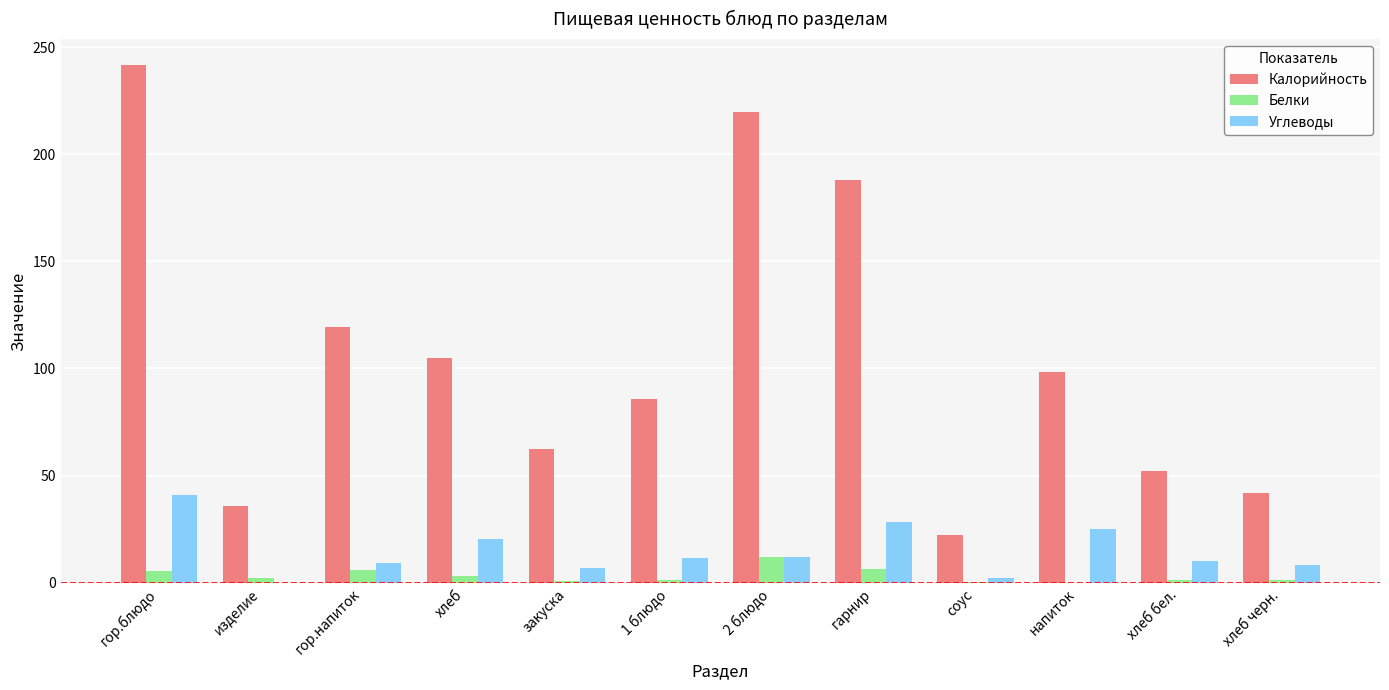

How many series are shown in this chart?

3